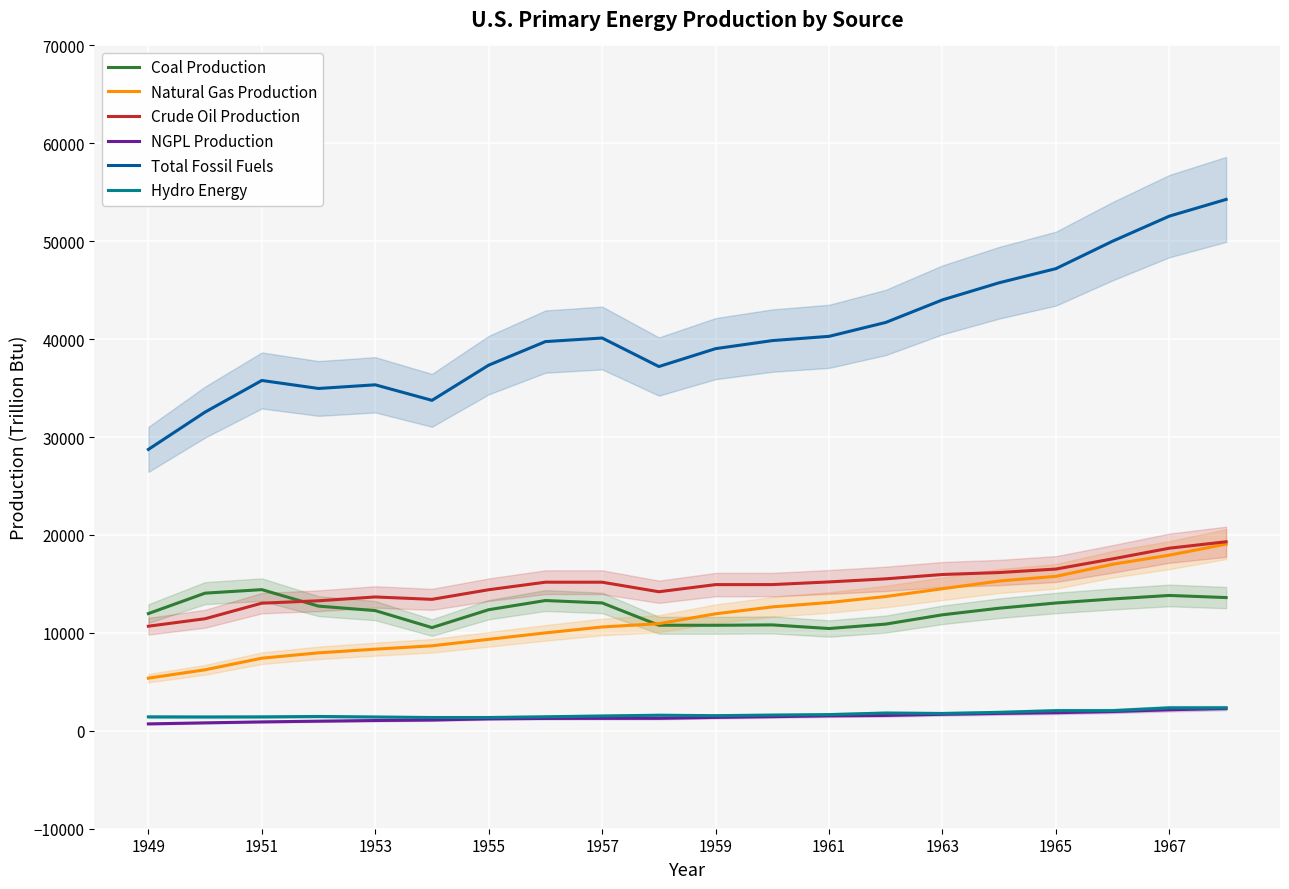

What is the difference between the second highest and minimum values in the Natural Gas Production series?

12565.9